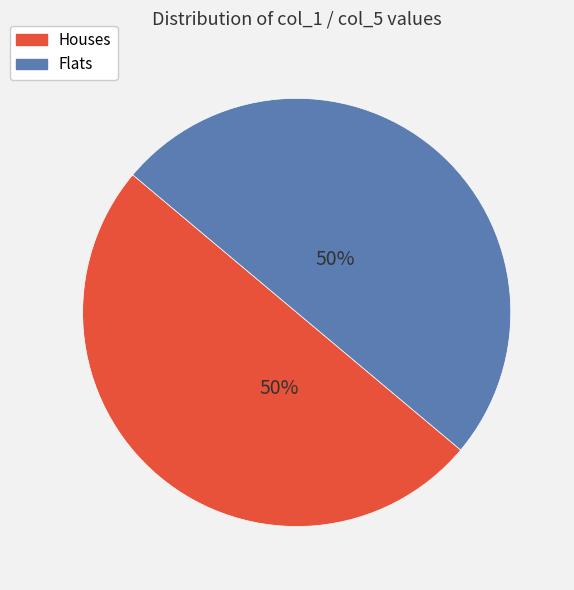

To the nearest percent, what is the average slice percentage?

50%